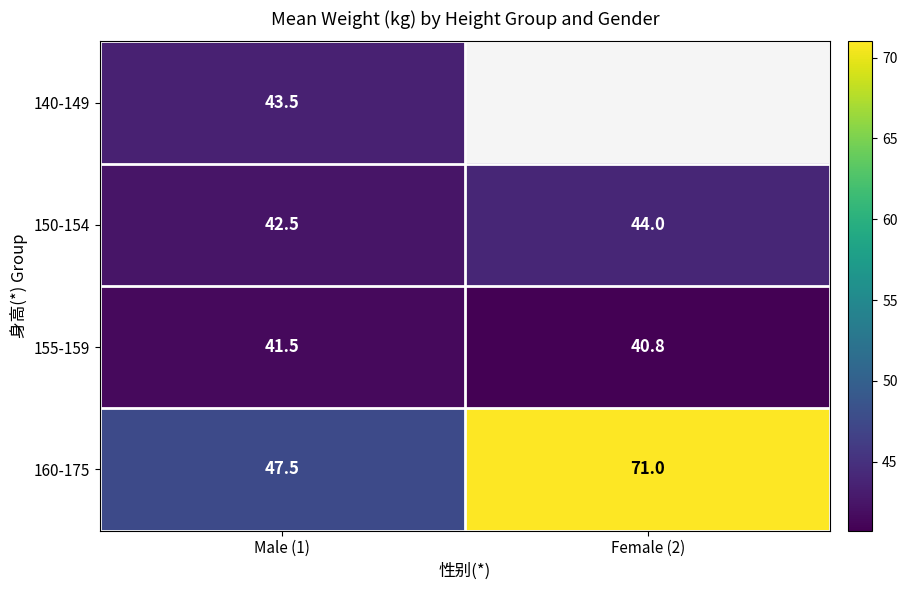

How many categories are shown in the chart?

2